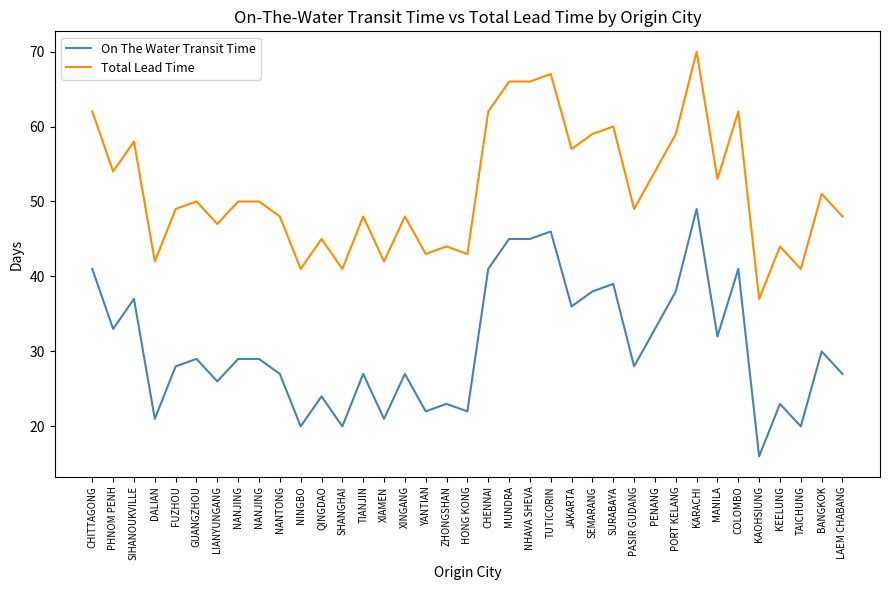

How many lines are shown in the chart?

2